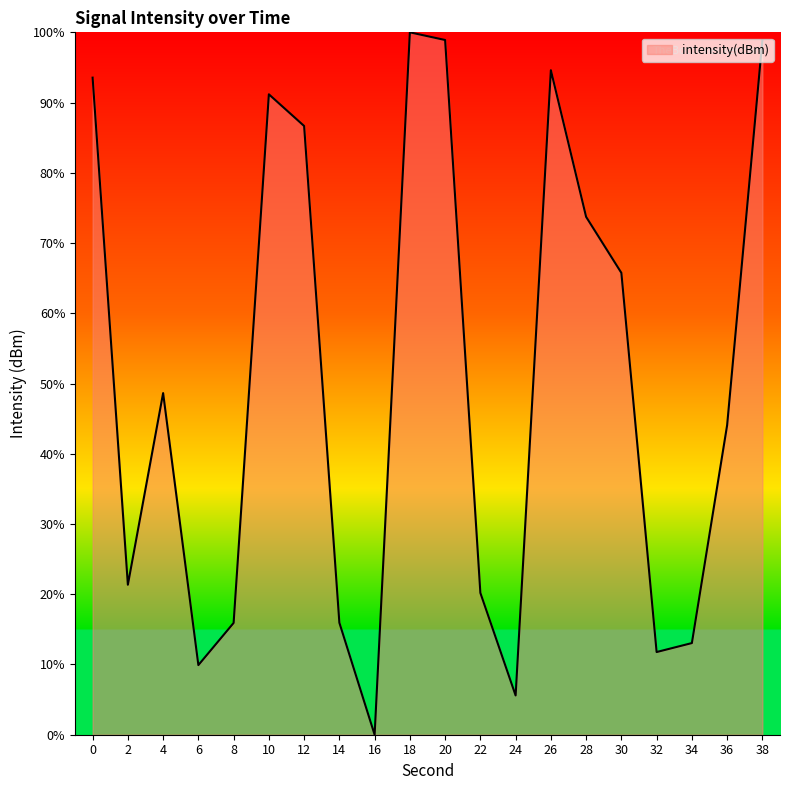

Does the chart display data point markers on the line(s)?

No